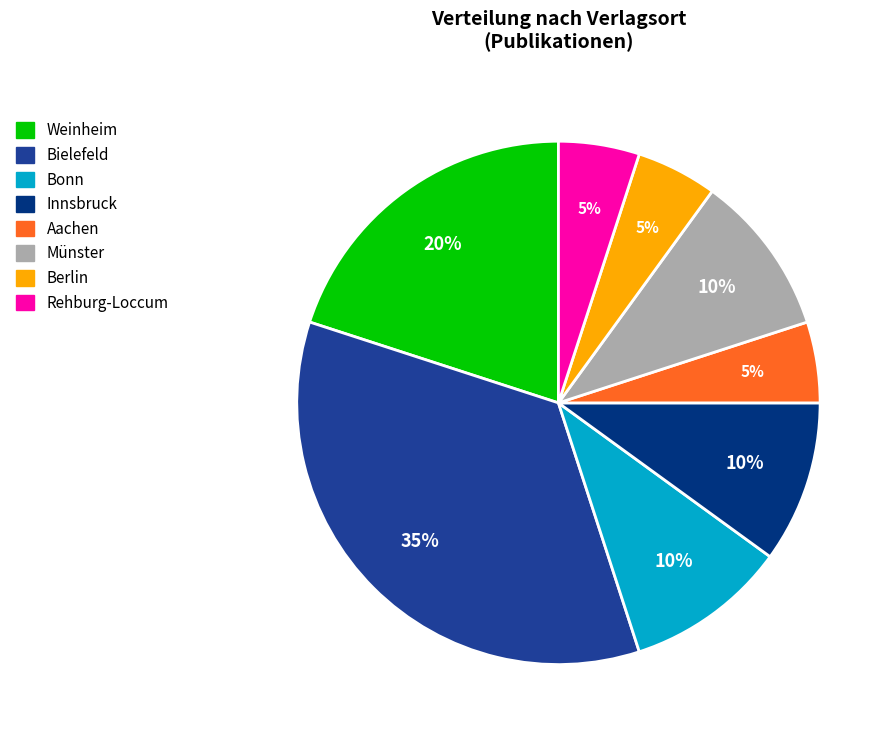

What is the largest slice in the pie chart?

Bielefeld